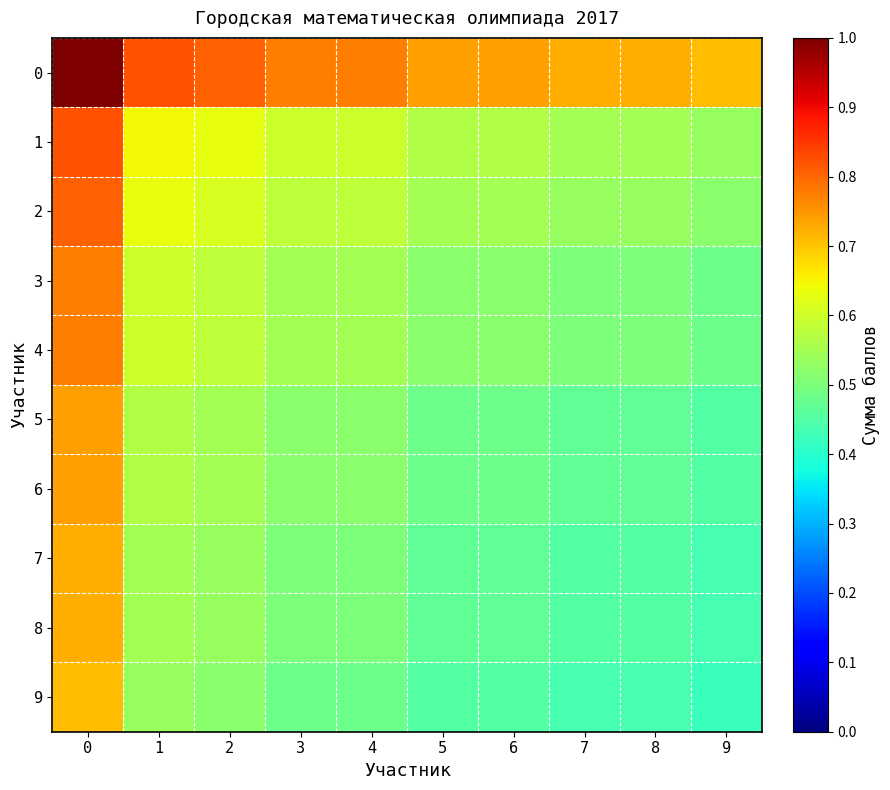

Count the number of data series in this chart.

10